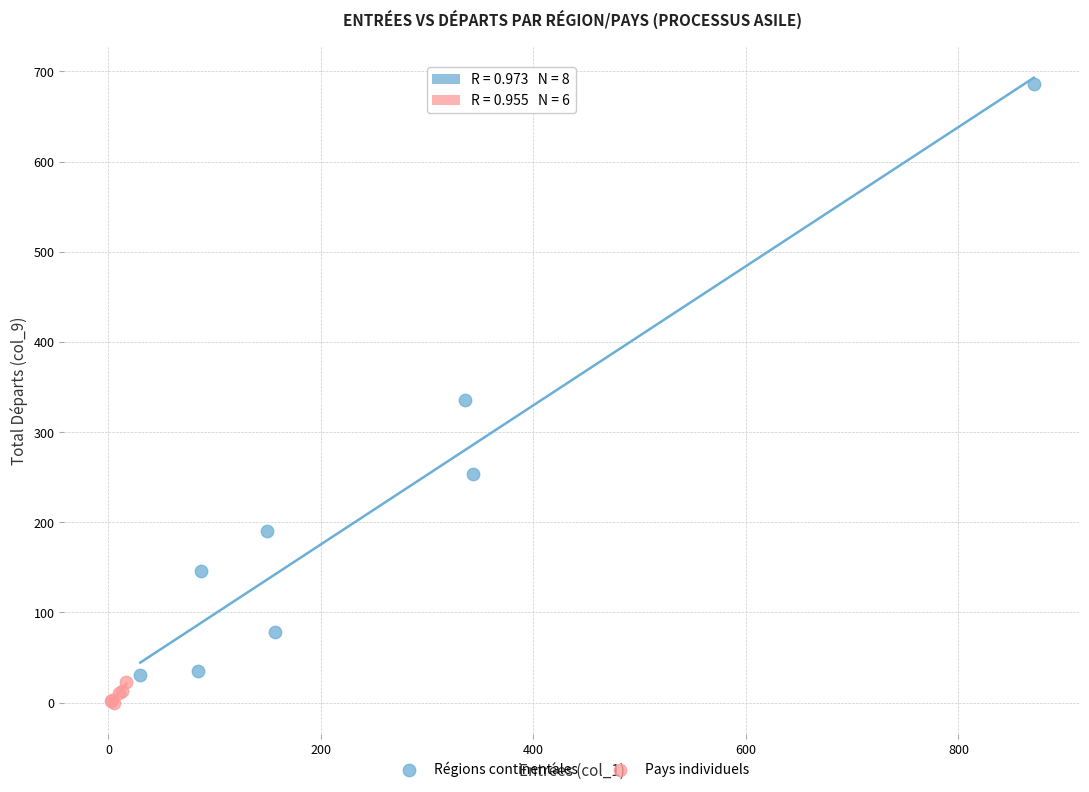

Which series has the largest Y range (max minus min)?

Régions continentales